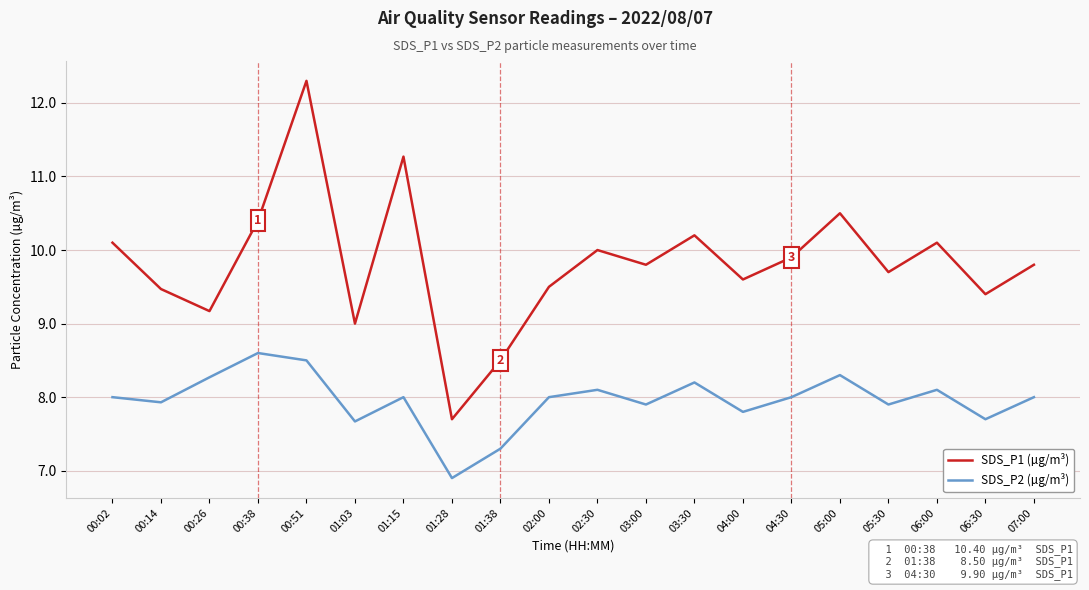

What position from the right is 05:30?

4